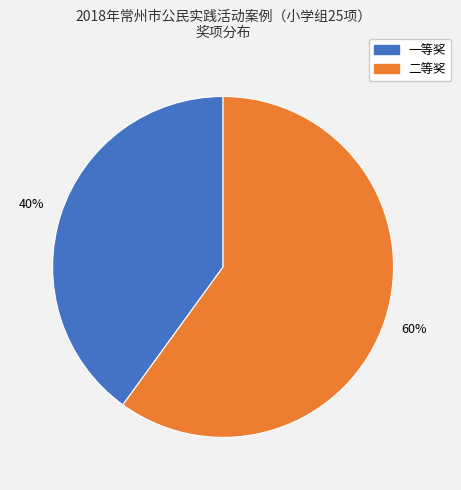

Between 一等奖 and 二等奖, which is larger?

二等奖